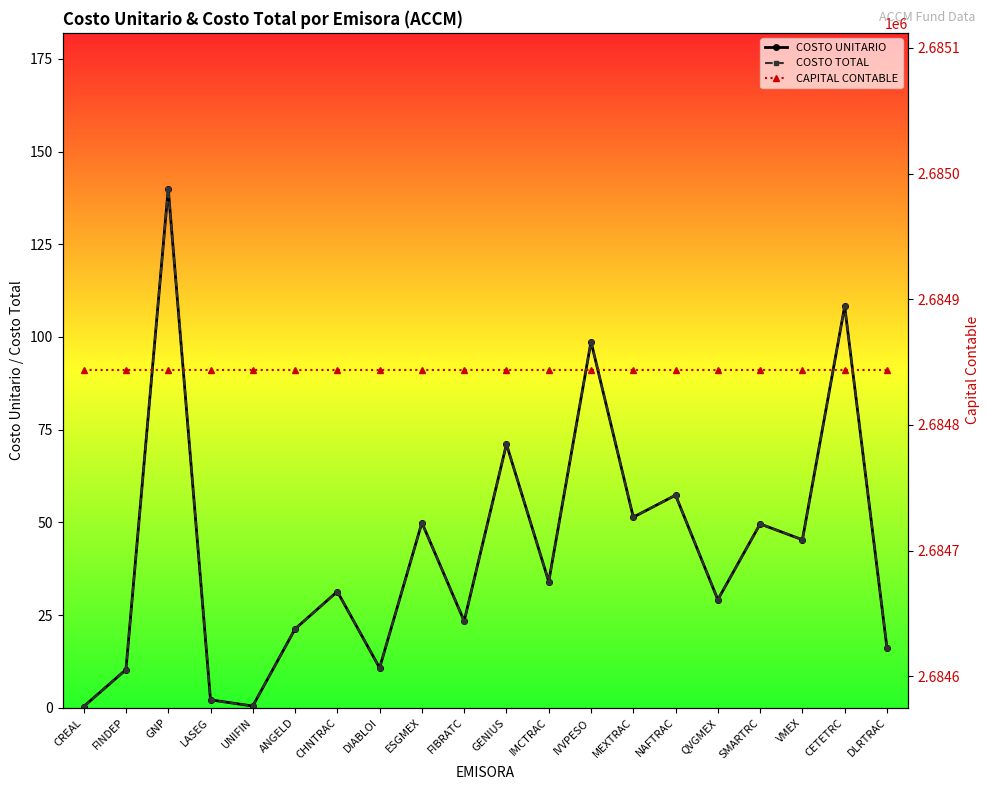

Reading left to right, transcribe all the data shown in this chart.

COSTO UNITARIO: 0.4	10.3	140.0	2.2	0.5	21.3	31.4	10.8	49.9	23.4	71.1	34.0	98.7	51.4	57.3	29.2	49.6	45.3	108.3	16.2
COSTO TOTAL: 0.4	10.3	140.0	2.2	0.5	21.3	31.4	10.8	49.9	23.4	71.1	34.0	98.7	51.4	57.3	29.2	49.6	45.3	108.3	16.2
CAPITAL CONTABLE: 2684843.5	2684843.5	2684843.5	2684843.5	2684843.5	2684843.5	2684843.5	2684843.5	2684843.5	2684843.5	2684843.5	2684843.5	2684843.5	2684843.5	2684843.5	2684843.5	2684843.5	2684843.5	2684843.5	2684843.5